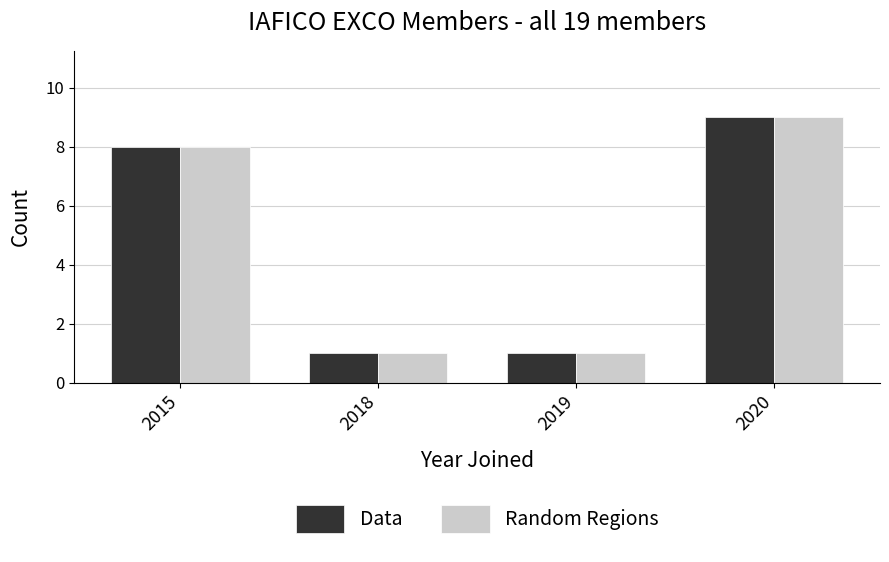

The Data series shows 0 at 2018. True or false?

False